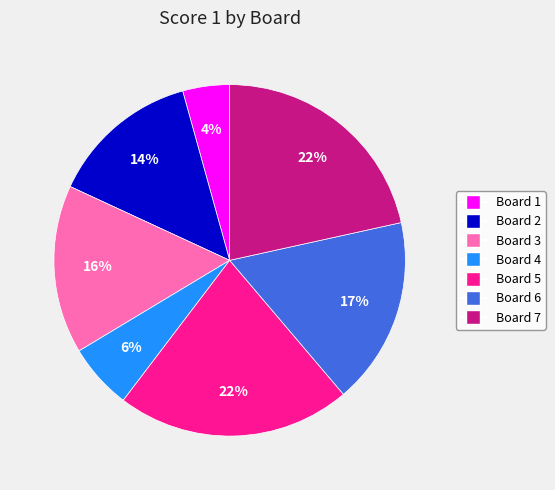

Which category has the smallest portion of the pie?

Board 1